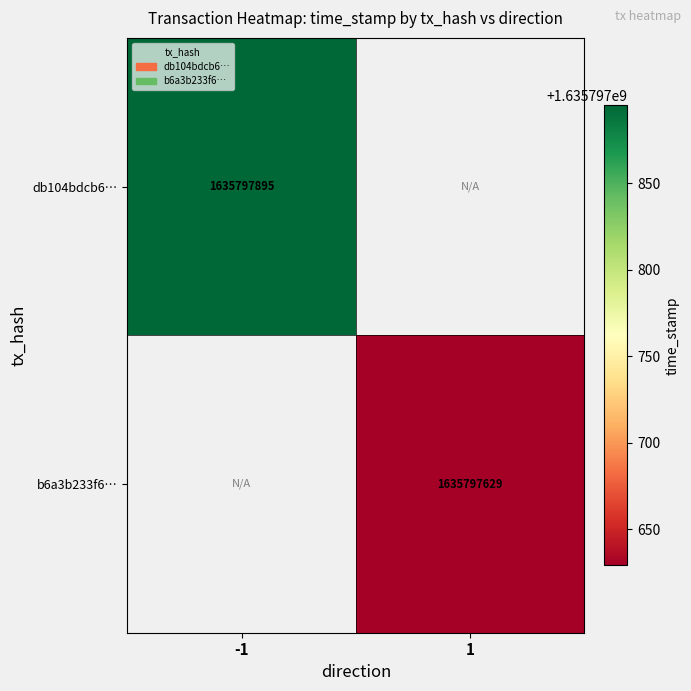

The b6a3b233f61c6a607dbab7d44562c95843ea994 series shows 658071220 at -1. True or false?

False